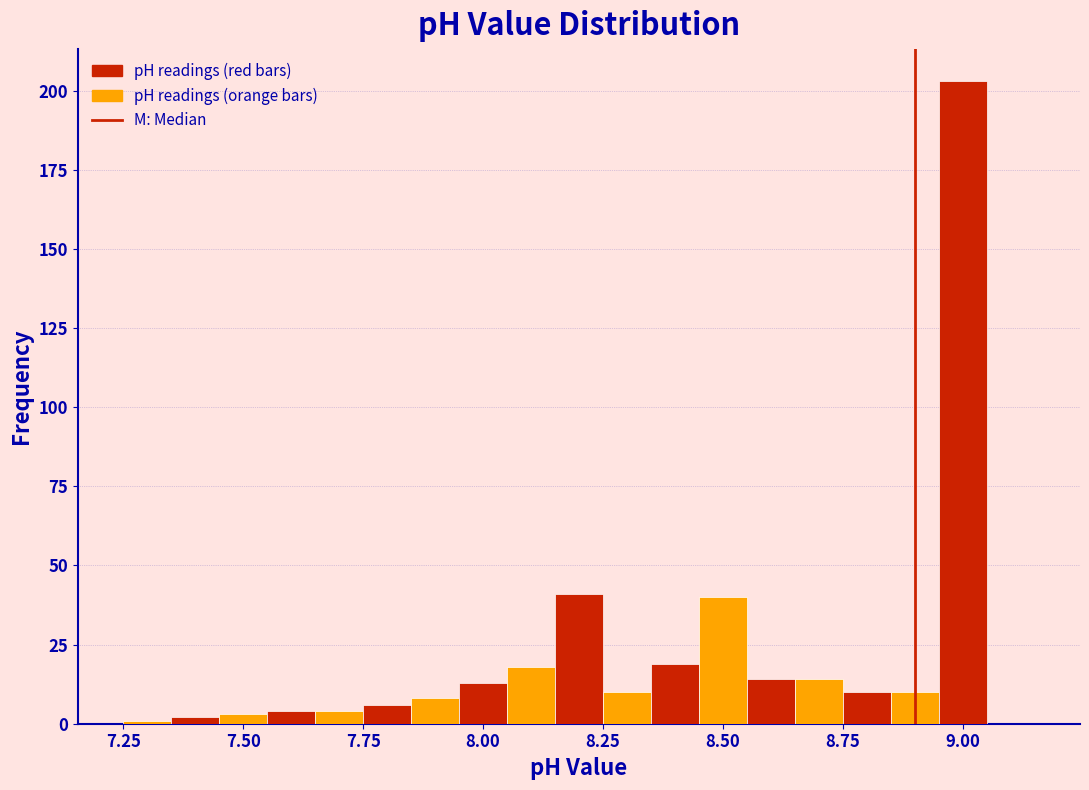

Read against the x-axis, roughly where is the centre of the tallest bar?

9.00